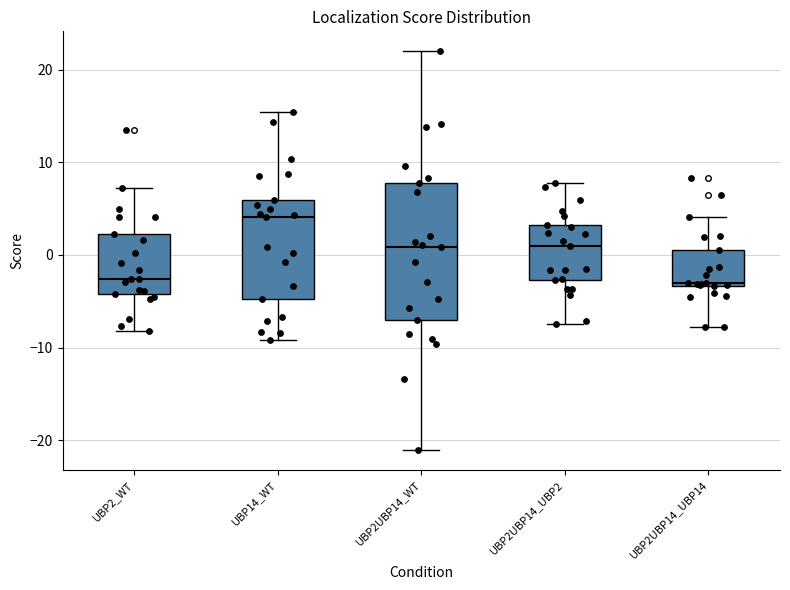

Reading left to right, read every box against the y-axis: the position of its median line, the range the box covers, and the ends of its whiskers. The values are not printed on the chart, so give them approximately, as read against the axis.

UBP2_WT: median -3, box -4 to 2, whiskers -8 to 7
UBP14_WT: median 4, box -5 to 6, whiskers -9 to 15
UBP2UBP14_WT: median 1, box -7 to 8, whiskers -21 to 22
UBP2UBP14_UBP2: median 1, box -3 to 3, whiskers -7 to 8
UBP2UBP14_UBP14: median -3 (just above the box's lower edge), box -3 to 1, whiskers -8 to 4